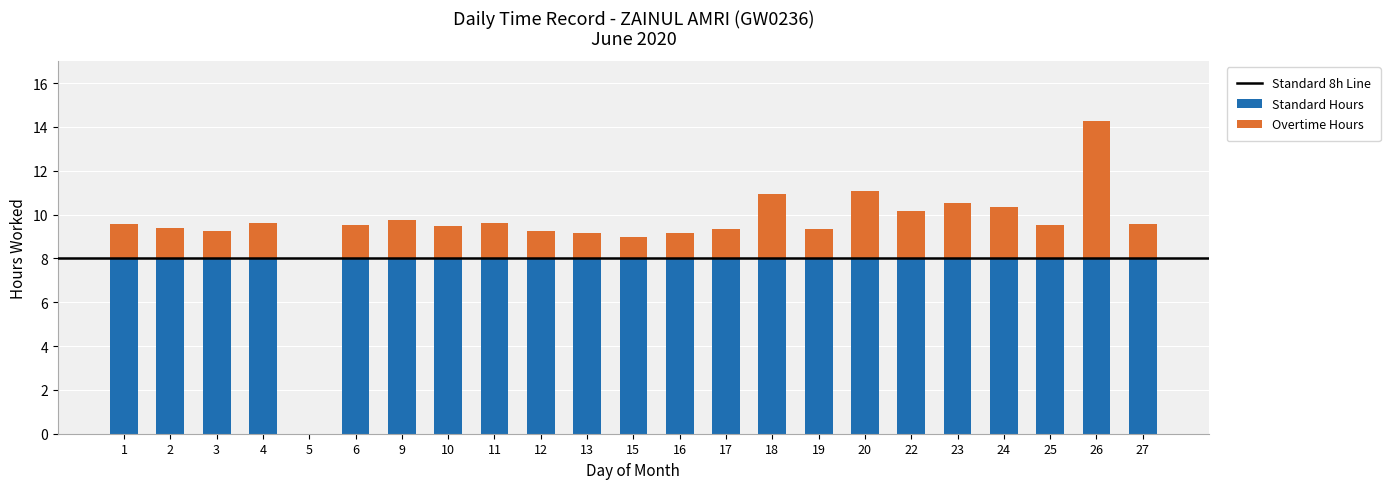

At which category is the sum across all series the highest?

26